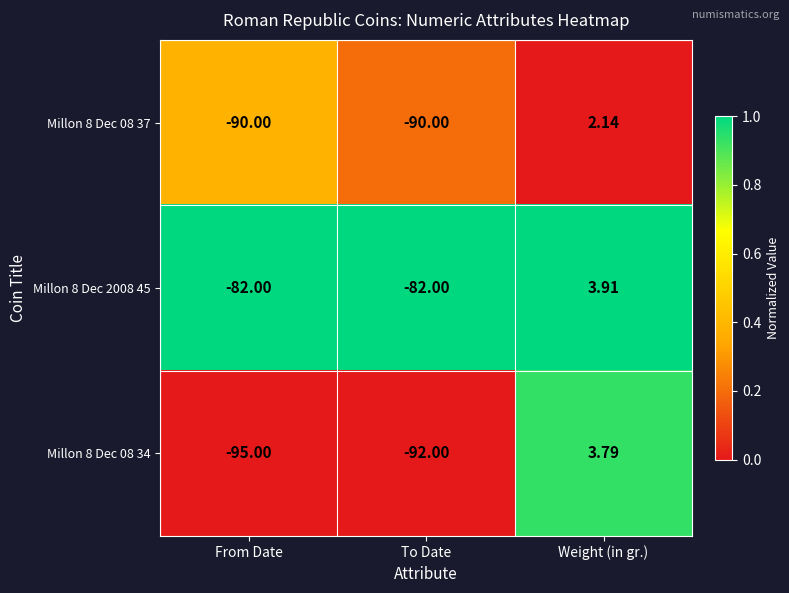

At which category is the sum across all series the highest?

Weight (in gr.)